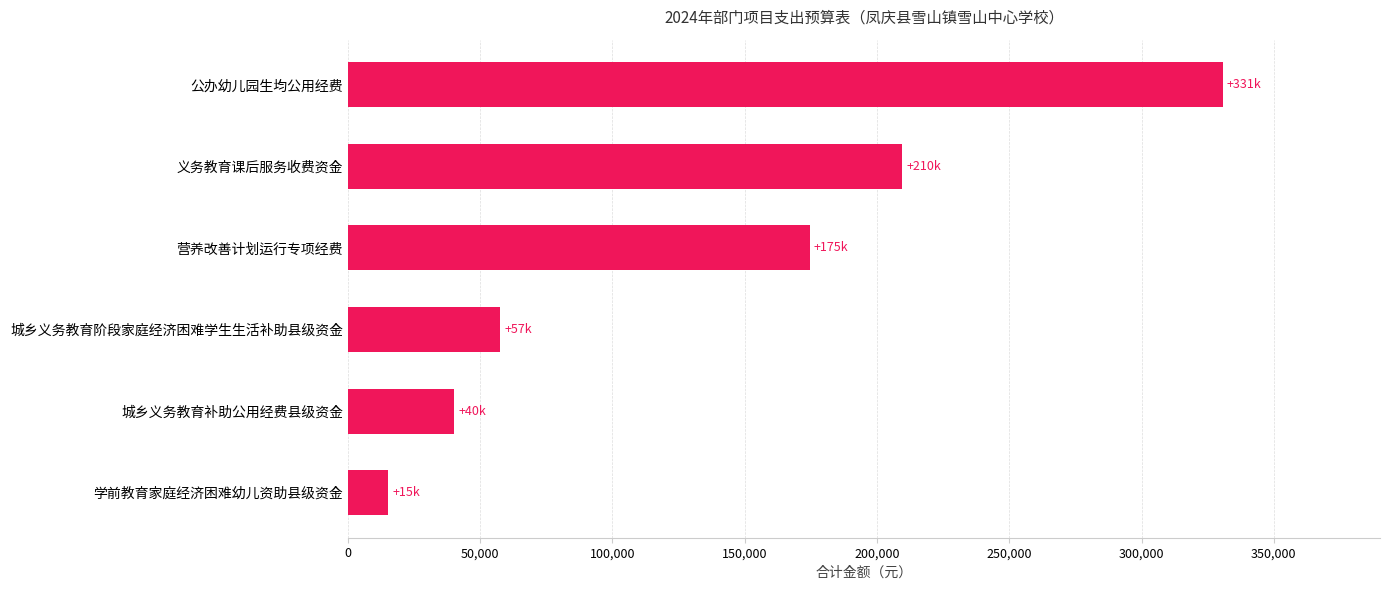

List the labels in order of value, largest first.

公办幼儿园生均公用经费, 义务教育课后服务收费资金, 营养改善计划运行专项经费, 城乡义务教育阶段家庭经济困难学生生活补助县级资金, 城乡义务教育补助公用经费县级资金, 学前教育家庭经济困难幼儿资助县级资金